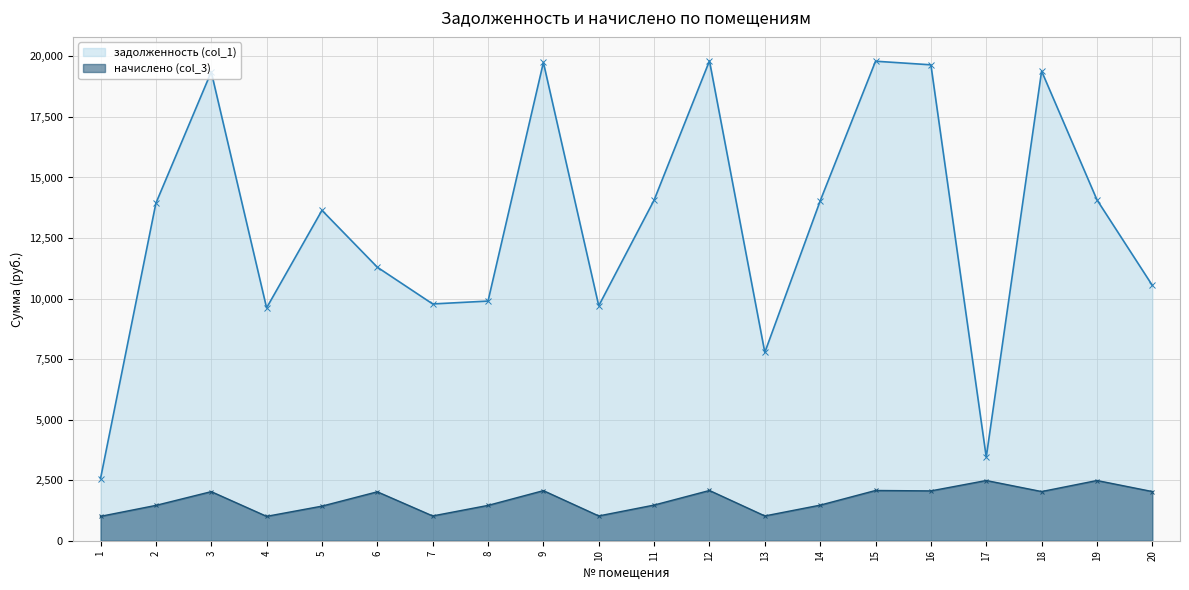

At how many categories does at least one series exceed 13243?

11